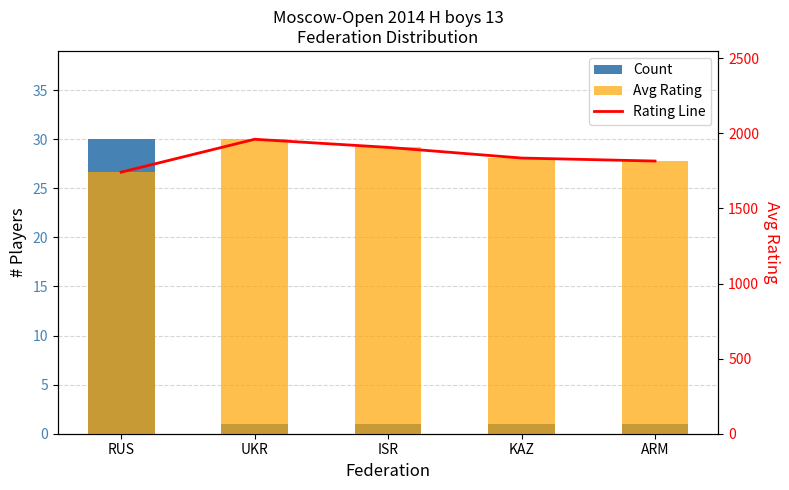

The value of Rating Line at RUS is 2278. True or false?

False